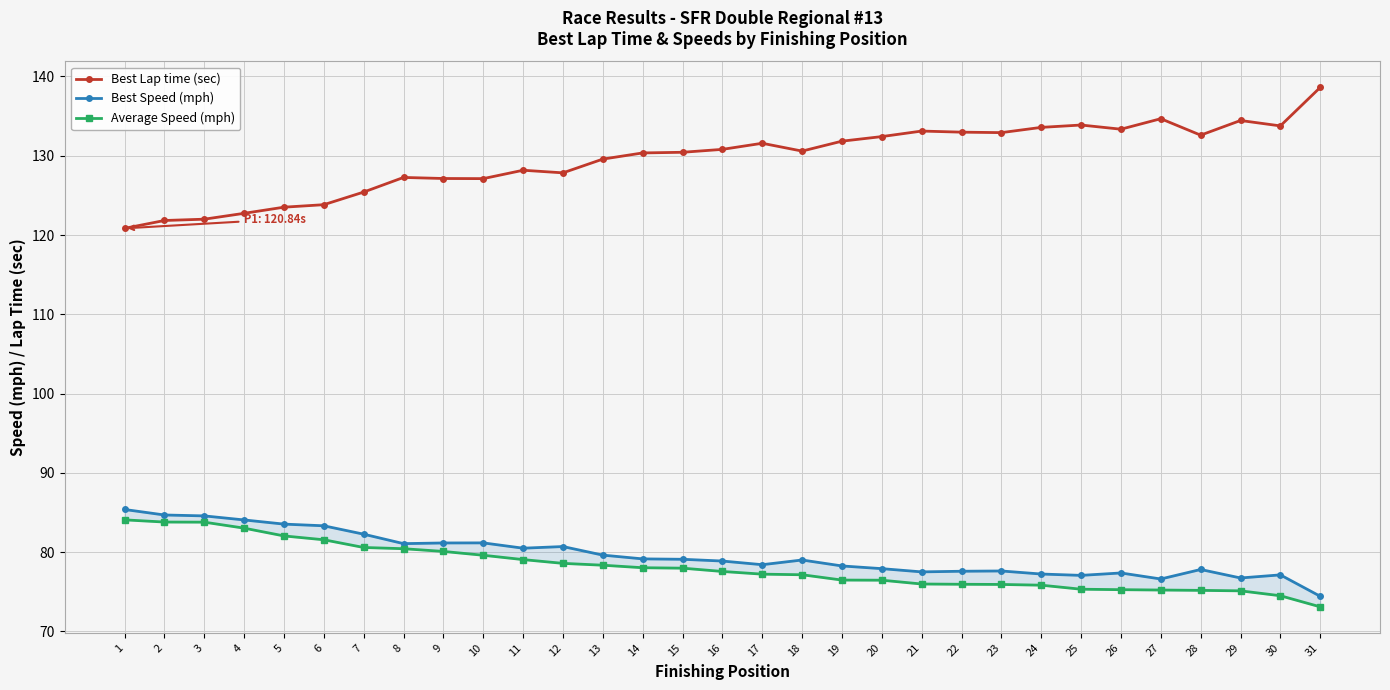

What is the average value of the Average Speed (mph) series?

78.2